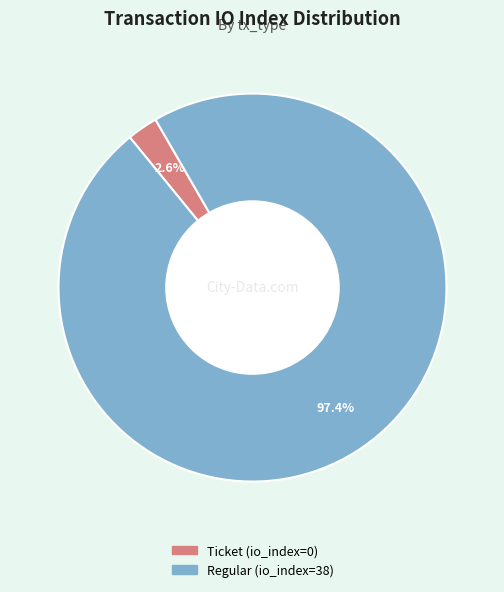

Does Regular (io_index=38) represent more than half of the total?

Yes